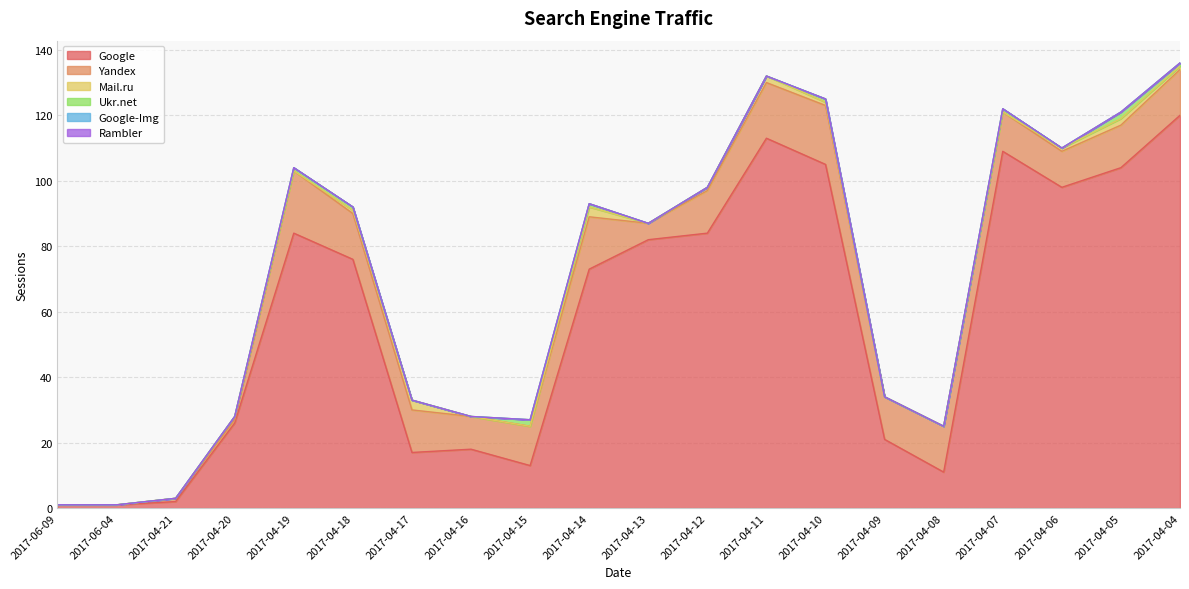

Rank the series at 2017-04-21 from highest to lowest value.

Google, Yandex, Mail.ru, Ukr.net, Google-Img, Rambler